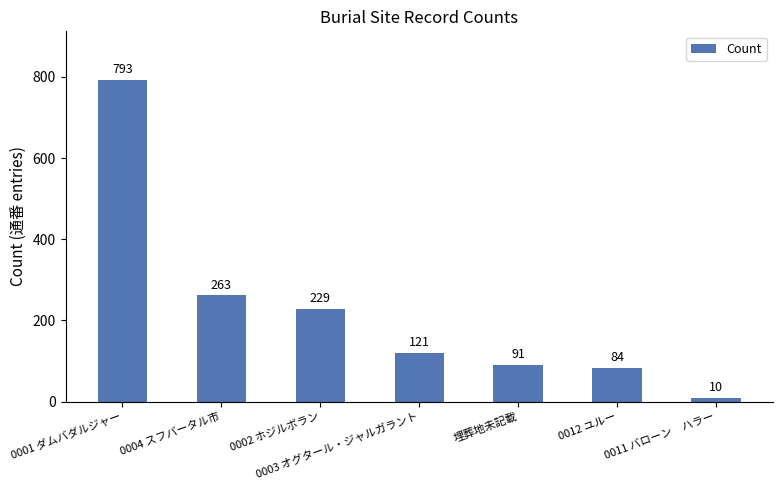

What is the average value?

227